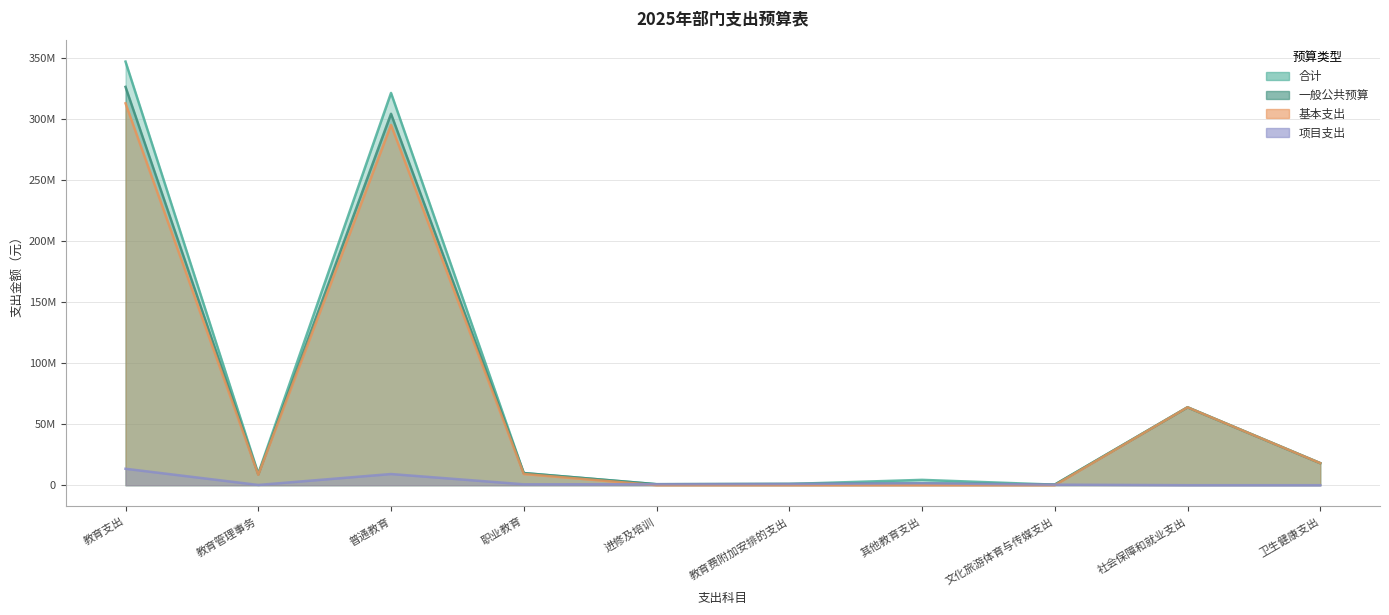

What is the difference between the 基本支出 values at 卫生健康支出 and 进修及培训?

18047159.2